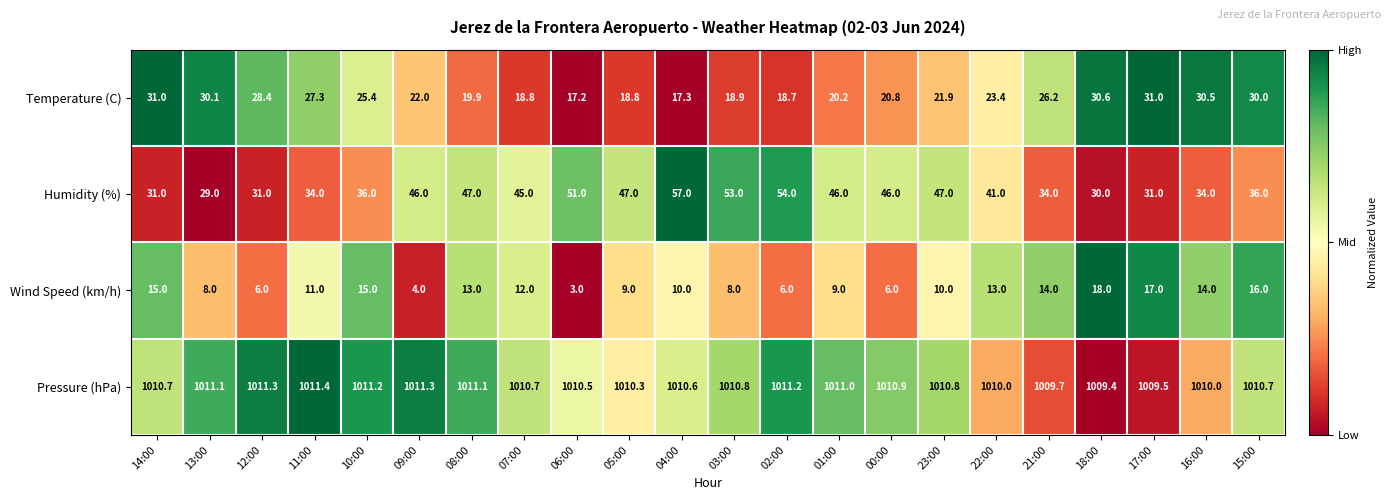

How many data points does each series have?

22